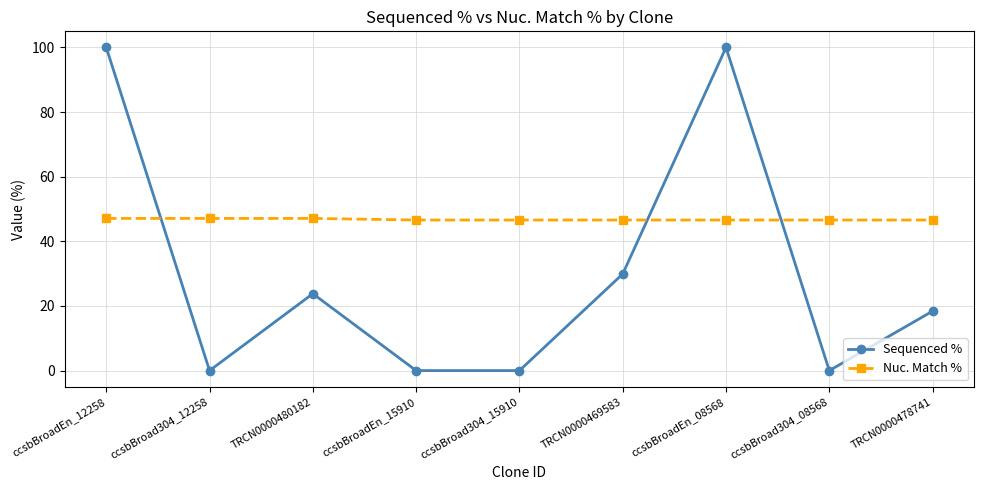

At which label is Sequenced % closest to 50?

TRCN0000469583